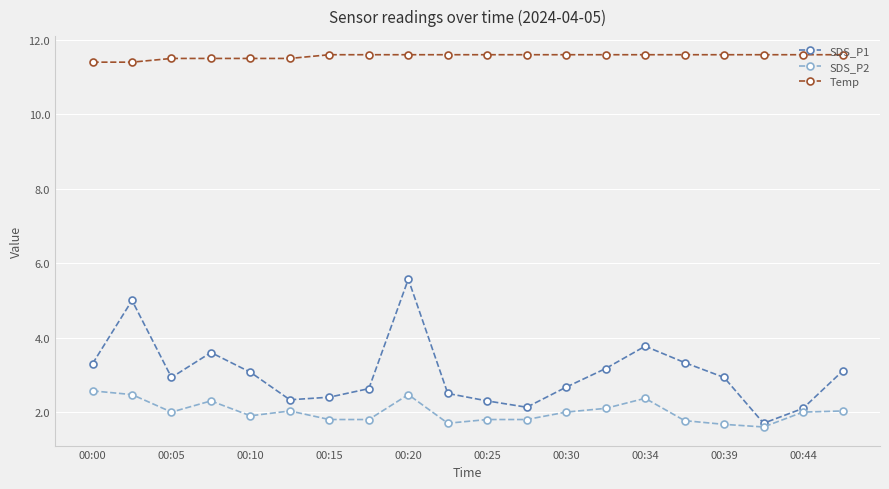

Which series has the largest range (max minus min)?

SDS_P1